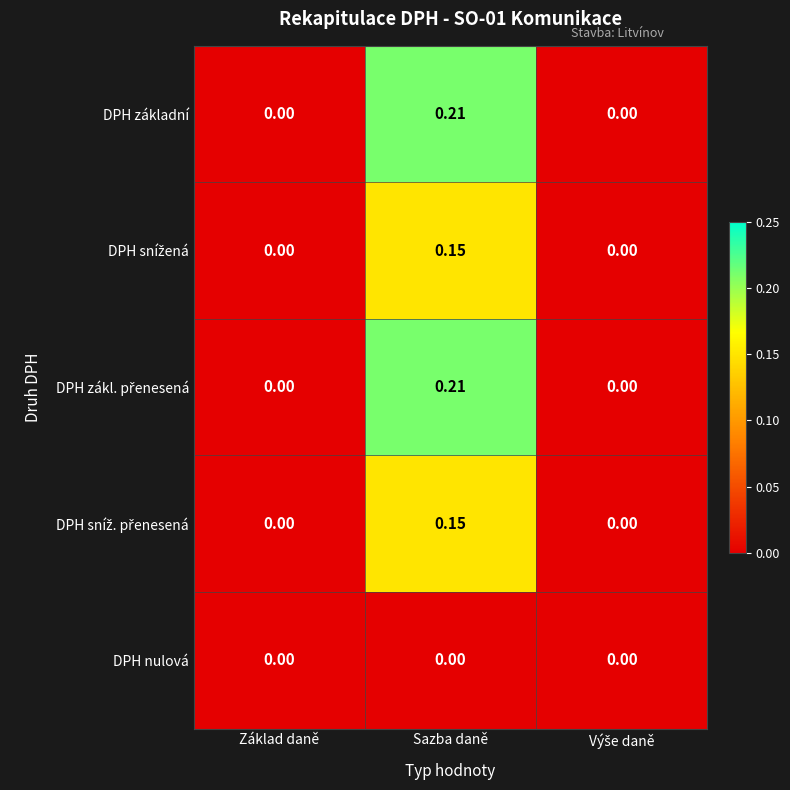

Which category has the highest value across all series?

Sazba daně